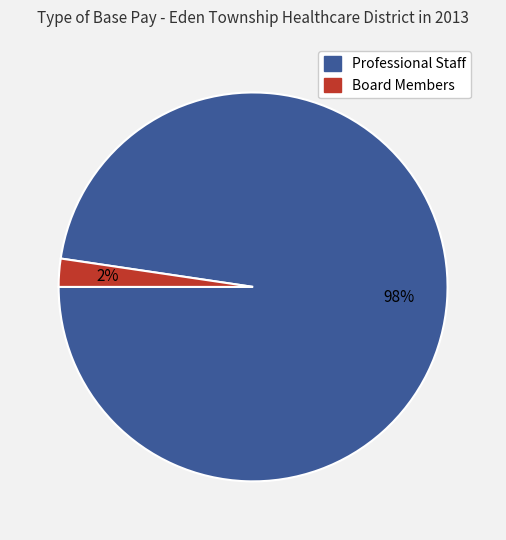

To the nearest percent, what is the average slice percentage?

50%